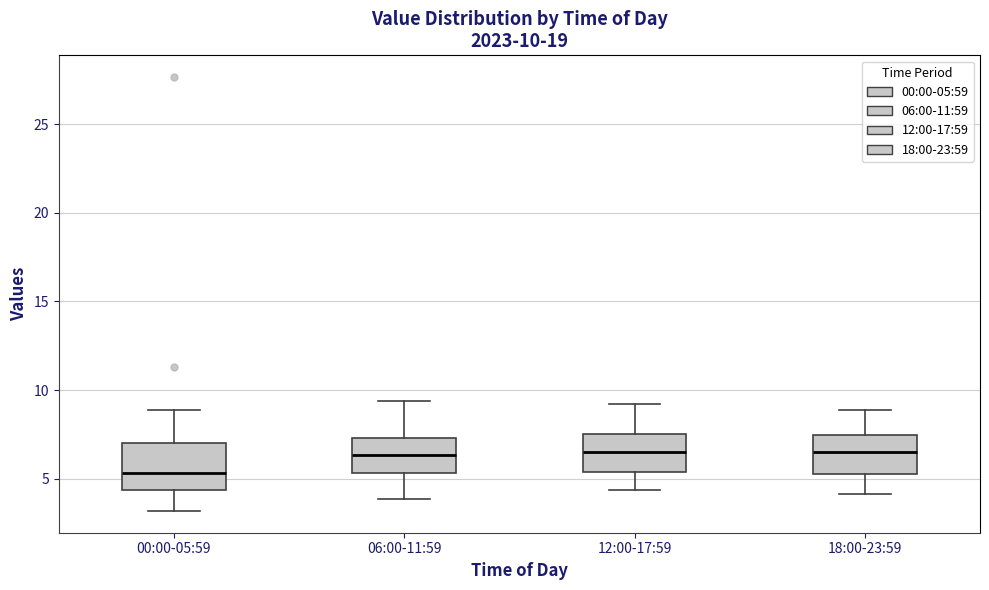

Which box has the lowest median line?

00:00-05:59